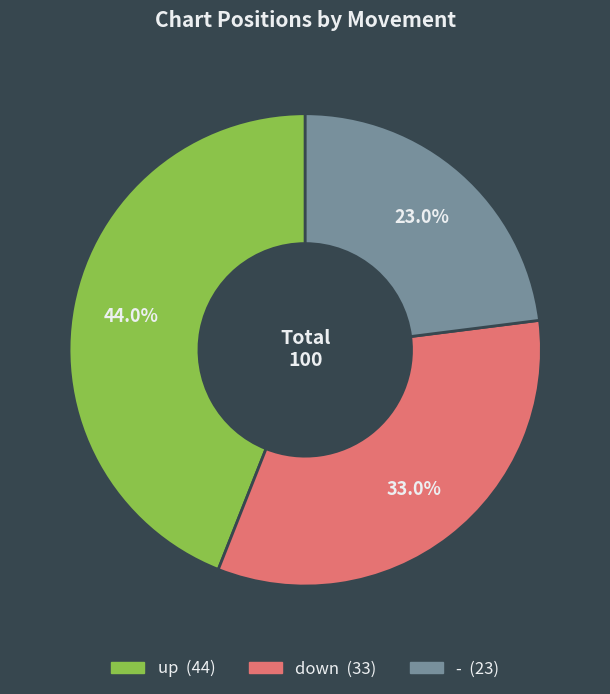

Combined, what portion of the pie is down and up?

77.0%